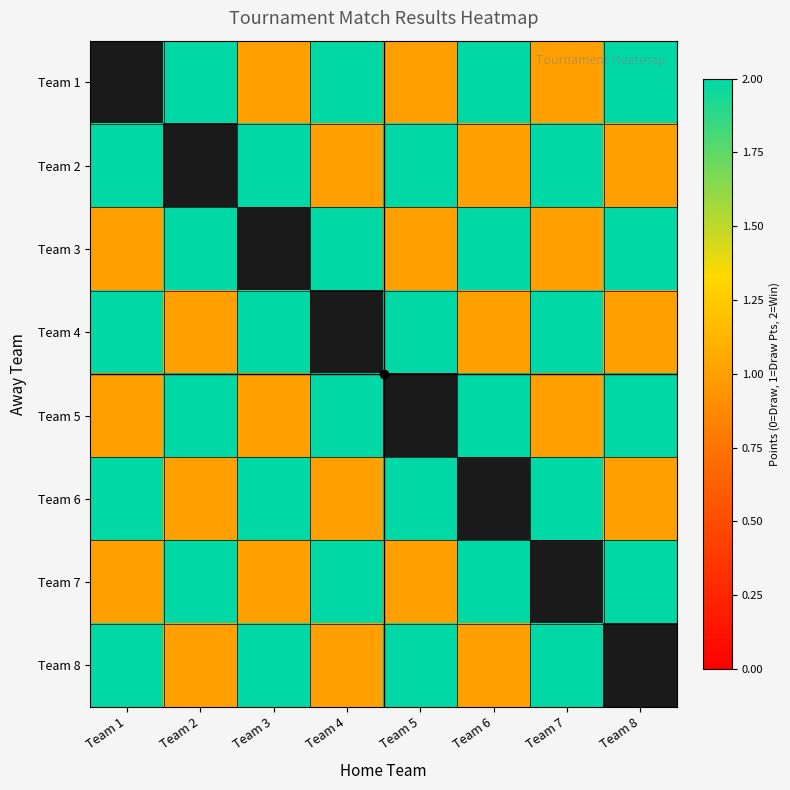

What is the spread (max minus min) of values at Team 7?

1.0